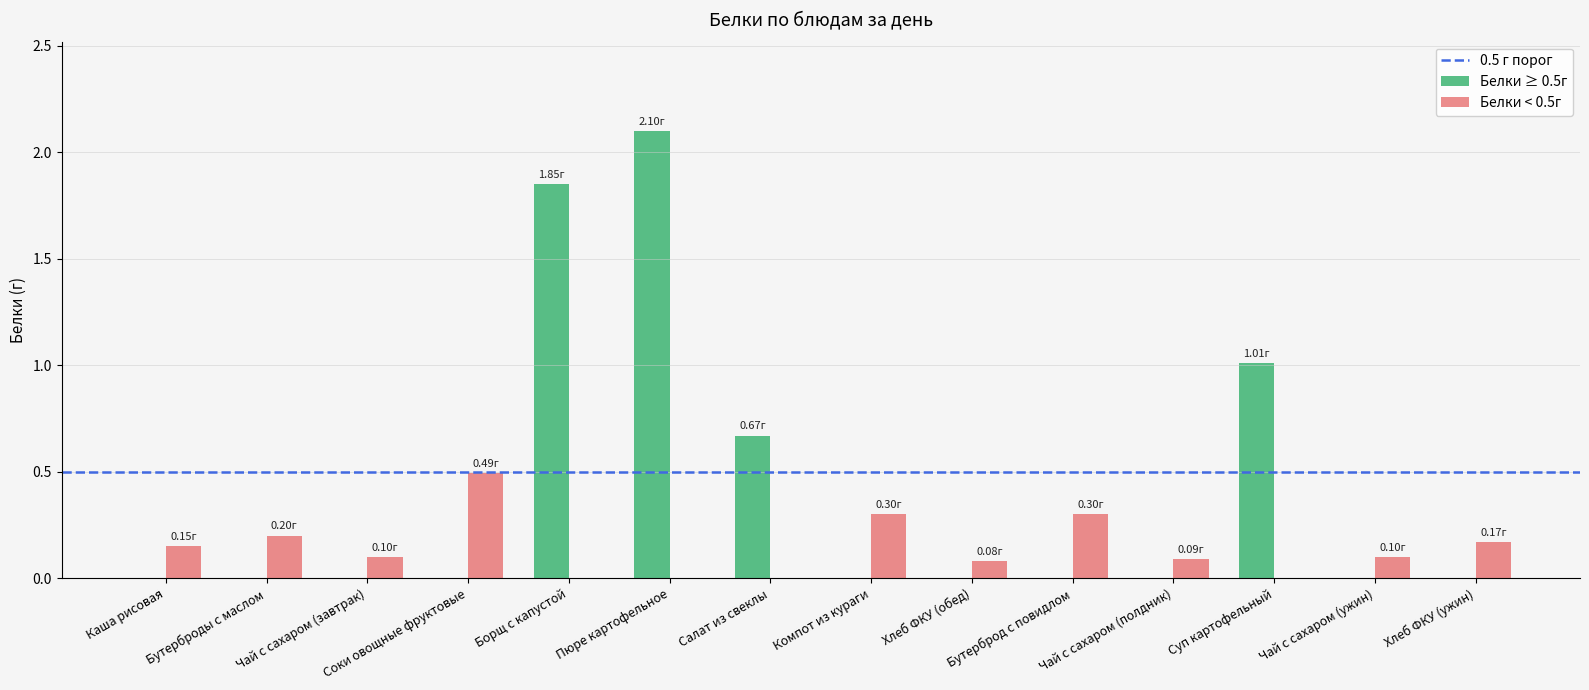

What is the sum of all Белки < 0.5г values?

2.0